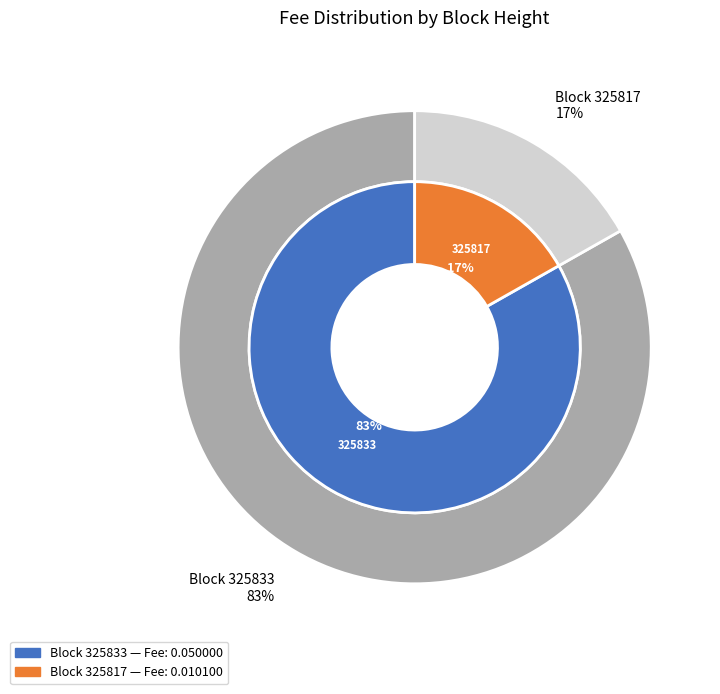

How many segments does this pie chart have?

2